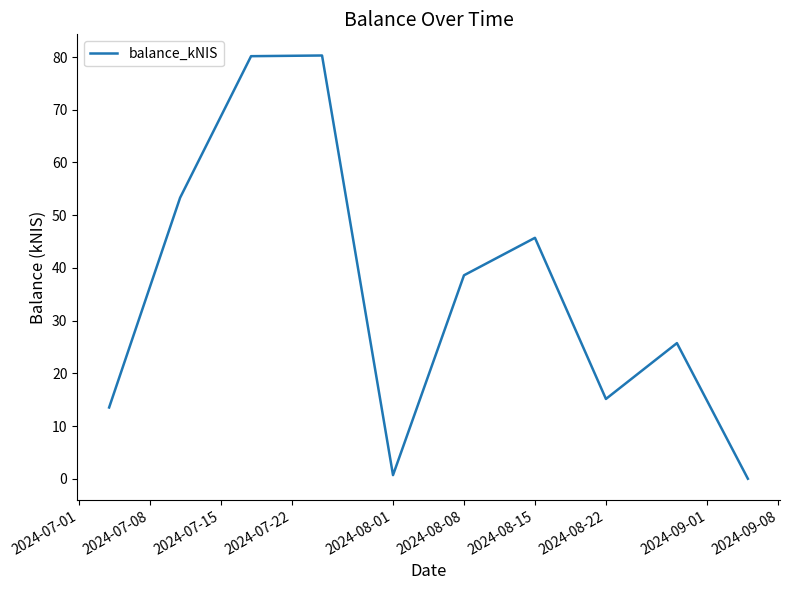

What is the difference between the maximum and minimum values?

80.3